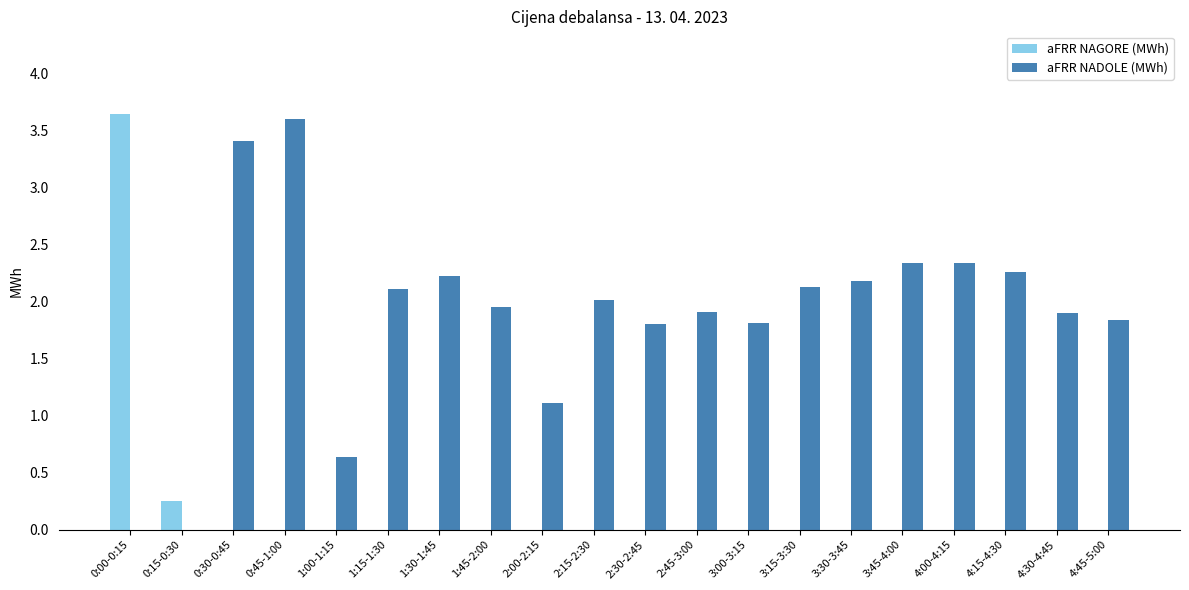

True or false: aFRR NADOLE (MWh) has a value of 2.1 at 3:15-3:30.

True